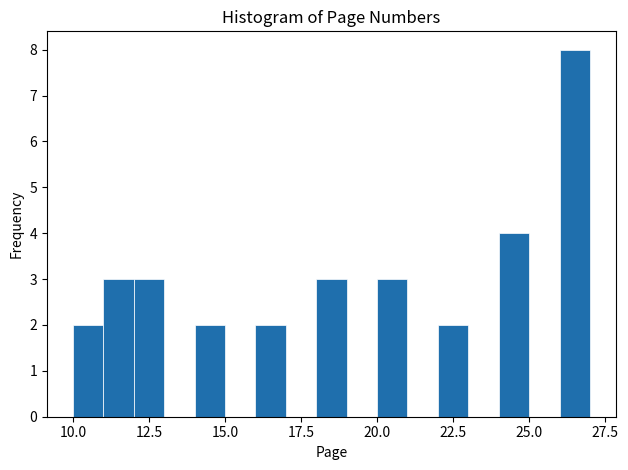

Around what value on the x-axis is the tallest bar? Give the approximate position of its centre, as read against the axis.

26.5